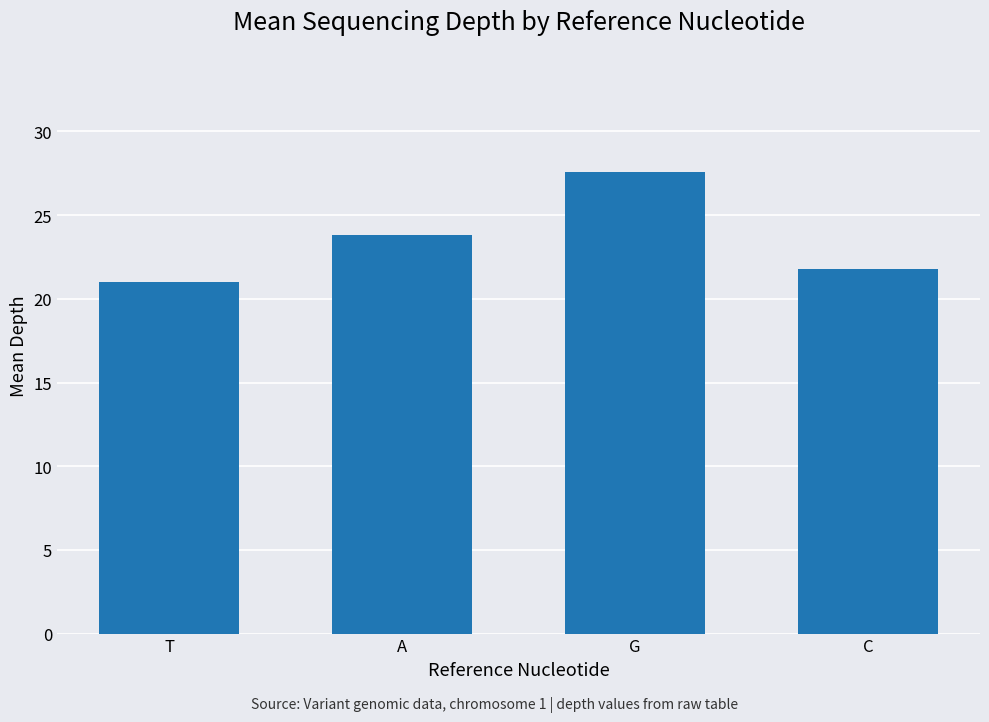

At which label is the value closest to 24?

A